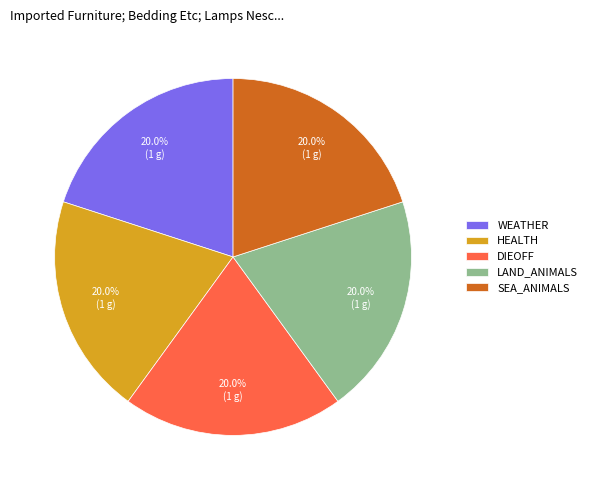

Combined, do WEATHER and LAND_ANIMALS account for over 50%?

No